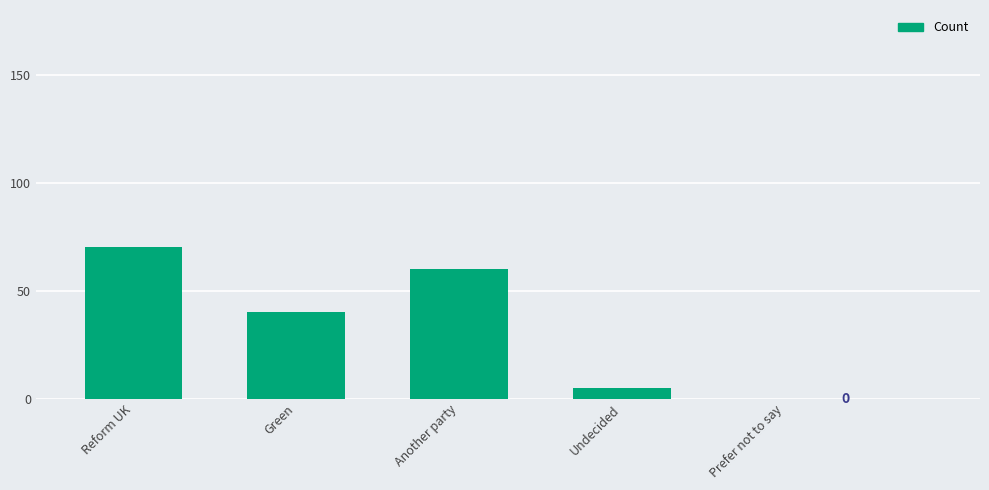

Which has a higher value, Reform UK or Undecided?

Reform UK